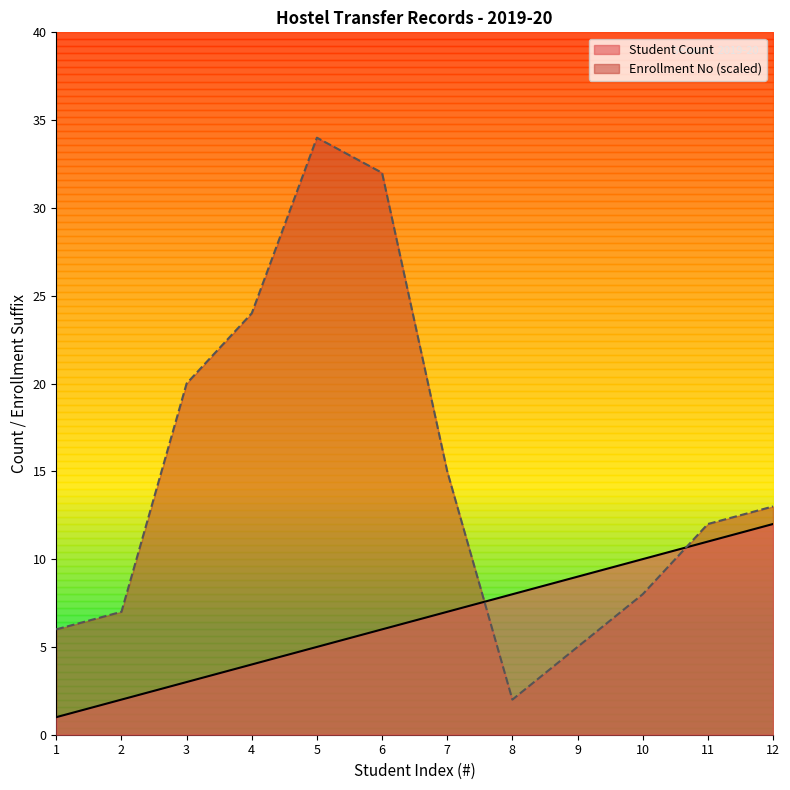

What is the total value across all series at 9?

14